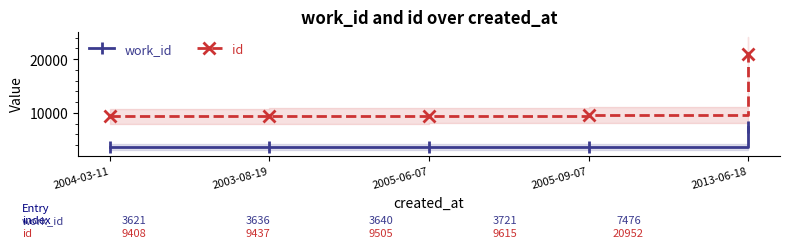

At which category is the sum across all series the highest?

2013-06-18